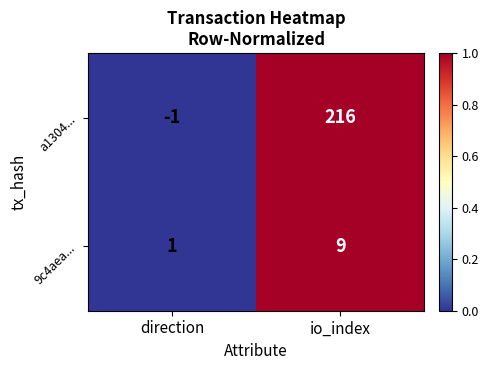

Which series has the largest total across all categories?

a1304...